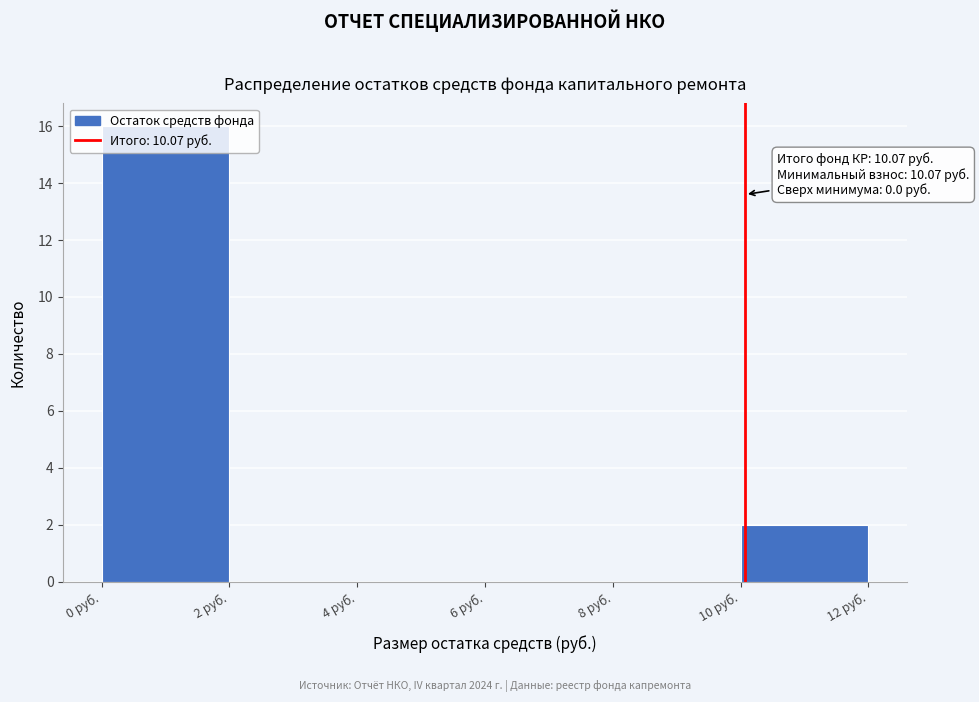

Which range on the x-axis has the tallest bar?

0 to 2